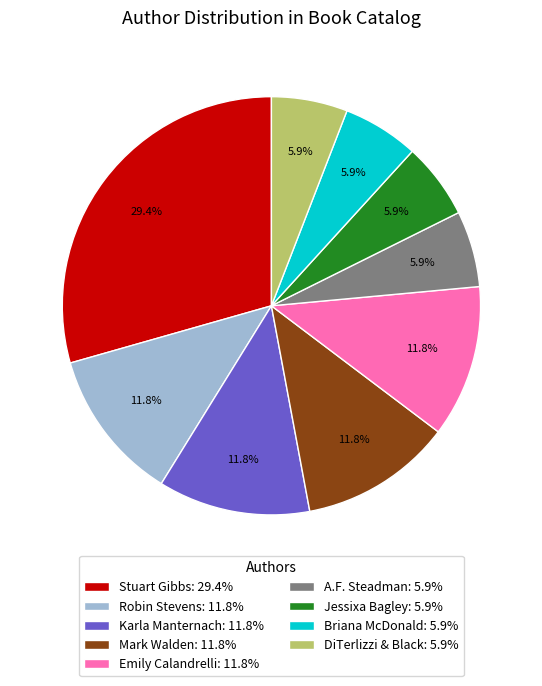

How many segments does this pie chart have?

9